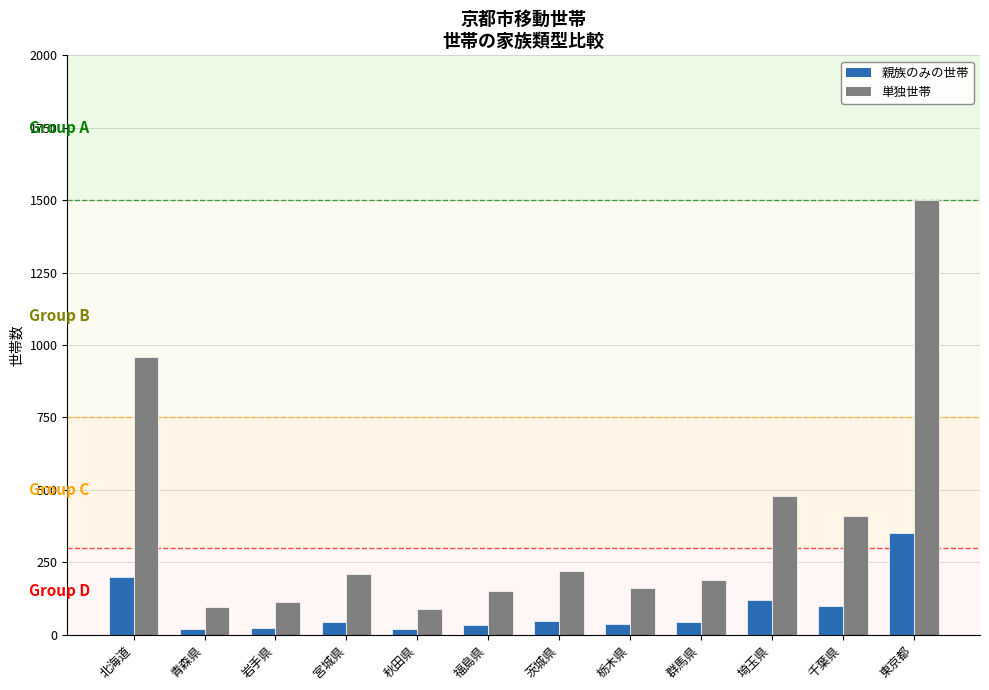

What is the lowest value of the 親族のみの世帯 series?

18